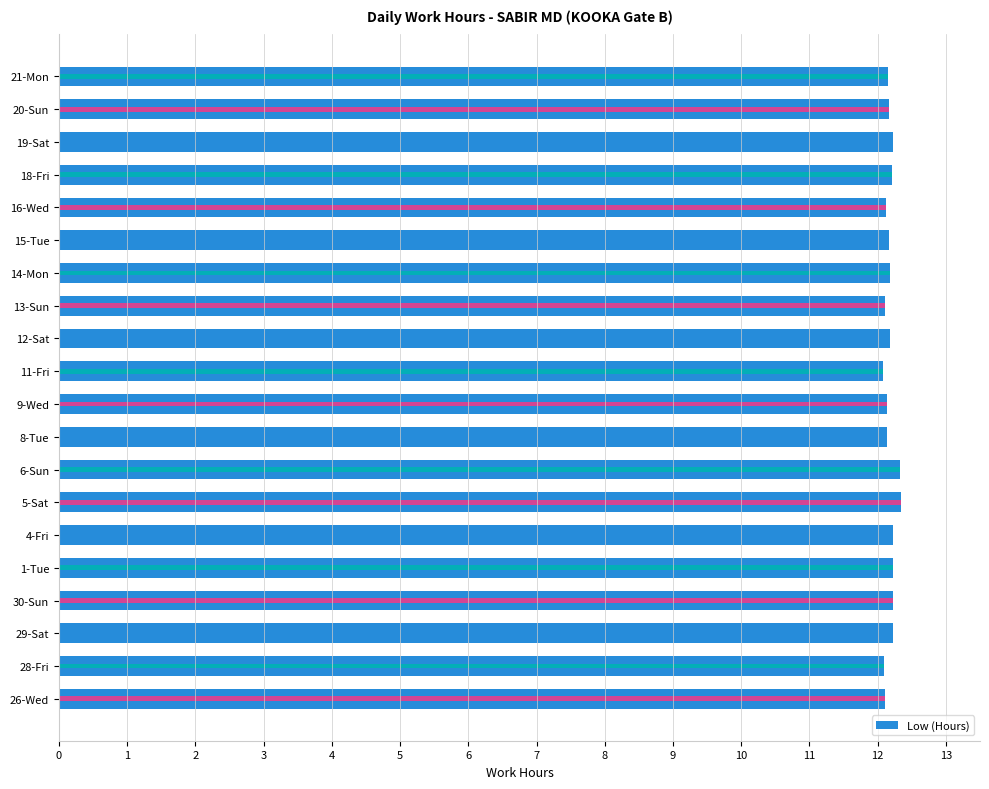

How many bars are there in total?

20